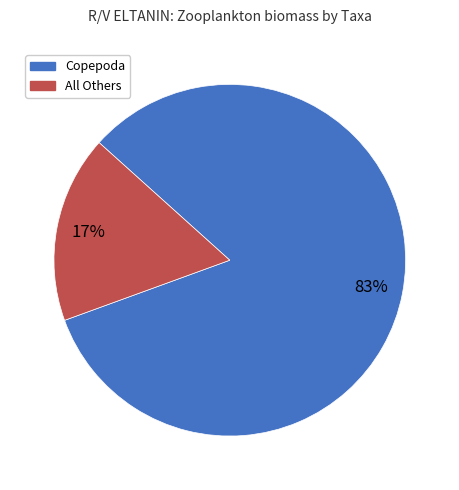

Is there a majority slice in this chart?

Yes